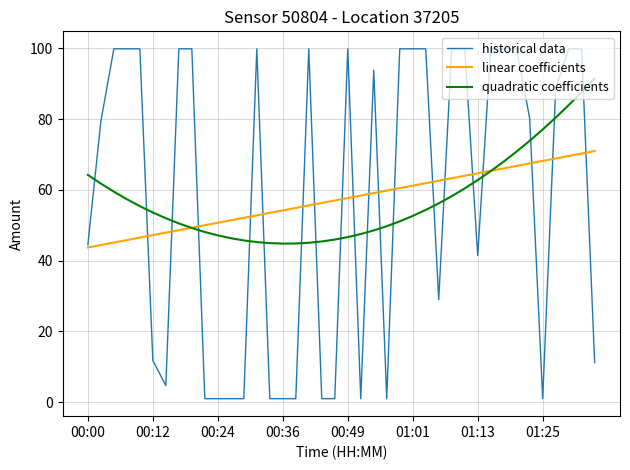

List the series in order of their peak value, highest first.

historical data, quadratic coefficients, linear coefficients